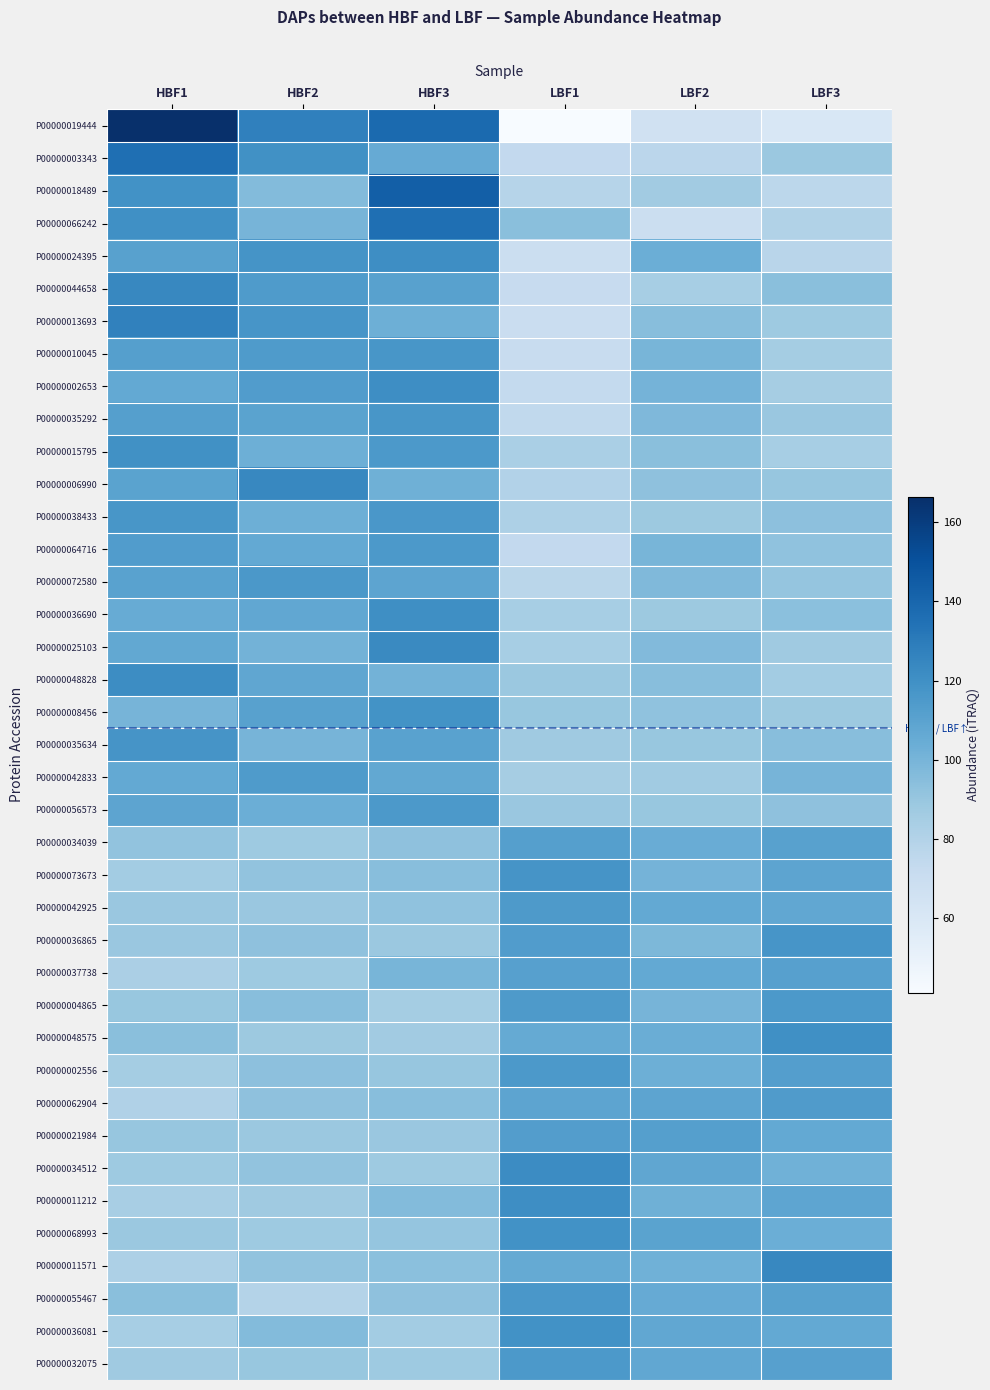

Reading left to right, extract all data points from this chart.

P00000019444: HBF1=166.4	HBF2=127.4	HBF3=138.5	LBF1=41.2	LBF2=66.1	LBF3=60.4
P00000003343: HBF1=135.7	HBF2=119.6	HBF3=105.4	LBF1=73.6	LBF2=76.9	LBF3=88.7
P00000018489: HBF1=119.1	HBF2=96.4	HBF3=143.9	LBF1=78.5	LBF2=86.2	LBF3=76.0
P00000066242: HBF1=120.0	HBF2=100.0	HBF3=135.6	LBF1=94.5	LBF2=69.1	LBF3=80.7
P00000024395: HBF1=111.0	HBF2=118.2	HBF3=121.0	LBF1=68.6	LBF2=103.8	LBF3=77.5
P00000044658: HBF1=124.3	HBF2=114.1	HBF3=110.8	LBF1=71.8	LBF2=84.7	LBF3=94.3
P00000013693: HBF1=127.1	HBF2=117.3	HBF3=103.3	LBF1=69.8	LBF2=94.6	LBF3=87.9
P00000010045: HBF1=112.0	HBF2=114.4	HBF3=116.9	LBF1=71.3	LBF2=99.6	LBF3=85.7
P00000002653: HBF1=106.7	HBF2=113.1	HBF3=121.4	LBF1=73.2	LBF2=100.6	LBF3=84.9
P00000035292: HBF1=111.8	HBF2=110.0	HBF3=116.7	LBF1=74.4	LBF2=97.6	LBF3=89.6
P00000015795: HBF1=119.9	HBF2=103.1	HBF3=115.1	LBF1=83.4	LBF2=94.1	LBF3=84.4
P00000006990: HBF1=110.1	HBF2=124.1	HBF3=102.8	LBF1=80.2	LBF2=92.6	LBF3=90.3
P00000038433: HBF1=116.6	HBF2=103.0	HBF3=116.5	LBF1=82.1	LBF2=88.5	LBF3=93.4
P00000064716: HBF1=113.4	HBF2=106.3	HBF3=115.3	LBF1=73.5	LBF2=99.4	LBF3=92.2
P00000072580: HBF1=110.2	HBF2=115.7	HBF3=108.7	LBF1=77.3	LBF2=97.2	LBF3=90.8
P00000036690: HBF1=105.0	HBF2=107.5	HBF3=120.9	LBF1=84.3	LBF2=88.3	LBF3=94.0
P00000025103: HBF1=107.2	HBF2=101.3	HBF3=122.9	LBF1=84.3	LBF2=96.7	LBF3=87.5
P00000048828: HBF1=121.7	HBF2=107.9	HBF3=101.3	LBF1=88.7	LBF2=94.7	LBF3=85.8
P00000008456: HBF1=100.3	HBF2=110.8	HBF3=118.8	LBF1=89.8	LBF2=92.1	LBF3=88.2
P00000035634: HBF1=117.6	HBF2=100.1	HBF3=110.2	LBF1=87.2	LBF2=90.1	LBF3=94.7
P00000042833: HBF1=106.7	HBF2=114.3	HBF3=107.0	LBF1=84.9	LBF2=86.9	LBF3=100.3
P00000056573: HBF1=108.7	HBF2=103.7	HBF3=115.3	LBF1=89.6	LBF2=89.7	LBF3=93.0
P00000034039: HBF1=91.8	HBF2=88.1	HBF3=92.6	LBF1=112.1	LBF2=104.4	LBF3=111.0
P00000073673: HBF1=85.8	HBF2=91.9	HBF3=94.8	LBF1=117.9	LBF2=100.7	LBF3=109.0
P00000042925: HBF1=89.3	HBF2=89.3	HBF3=92.5	LBF1=114.8	LBF2=106.6	LBF3=107.5
P00000036865: HBF1=89.4	HBF2=92.9	HBF3=88.7	LBF1=113.4	LBF2=98.2	LBF3=117.3
P00000037738: HBF1=82.9	HBF2=88.0	HBF3=99.5	LBF1=111.6	LBF2=106.7	LBF3=111.4
P00000004865: HBF1=89.9	HBF2=94.6	HBF3=85.3	LBF1=114.6	LBF2=100.3	LBF3=115.4
P00000048575: HBF1=94.4	HBF2=88.6	HBF3=86.5	LBF1=106.1	LBF2=104.2	LBF3=120.2
P00000002556: HBF1=85.3	HBF2=93.5	HBF3=90.4	LBF1=115.2	LBF2=103.3	LBF3=112.4
P00000062904: HBF1=81.0	HBF2=93.0	HBF3=94.7	LBF1=108.7	LBF2=109.0	LBF3=113.6
P00000021984: HBF1=90.2	HBF2=88.9	HBF3=89.4	LBF1=112.9	LBF2=111.9	LBF3=106.6
P00000034512: HBF1=87.9	HBF2=92.0	HBF3=88.0	LBF1=122.2	LBF2=107.8	LBF3=102.2
P00000011212: HBF1=84.0	HBF2=87.6	HBF3=96.3	LBF1=121.0	LBF2=102.6	LBF3=108.6
P00000068993: HBF1=88.9	HBF2=87.9	HBF3=90.8	LBF1=119.4	LBF2=109.7	LBF3=103.4
P00000011571: HBF1=81.8	HBF2=91.8	HBF3=93.8	LBF1=106.1	LBF2=102.3	LBF3=124.3
P00000055467: HBF1=94.3	HBF2=79.8	HBF3=92.9	LBF1=116.4	LBF2=105.7	LBF3=110.9
P00000036081: HBF1=84.6	HBF2=96.0	HBF3=86.0	LBF1=119.1	LBF2=107.7	LBF3=106.7
P00000032075: HBF1=87.5	HBF2=89.8	HBF3=88.1	LBF1=115.4	LBF2=107.7	LBF3=111.5